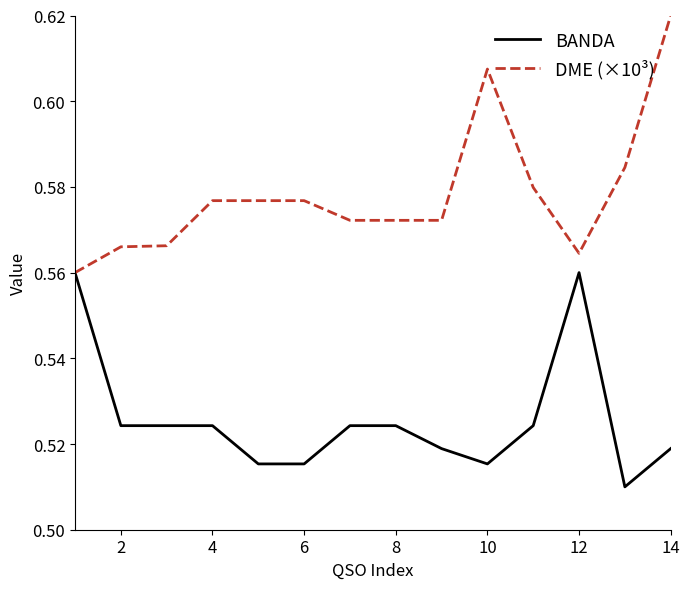

Count the DME (×10³) values in the range 0 to 1.

14